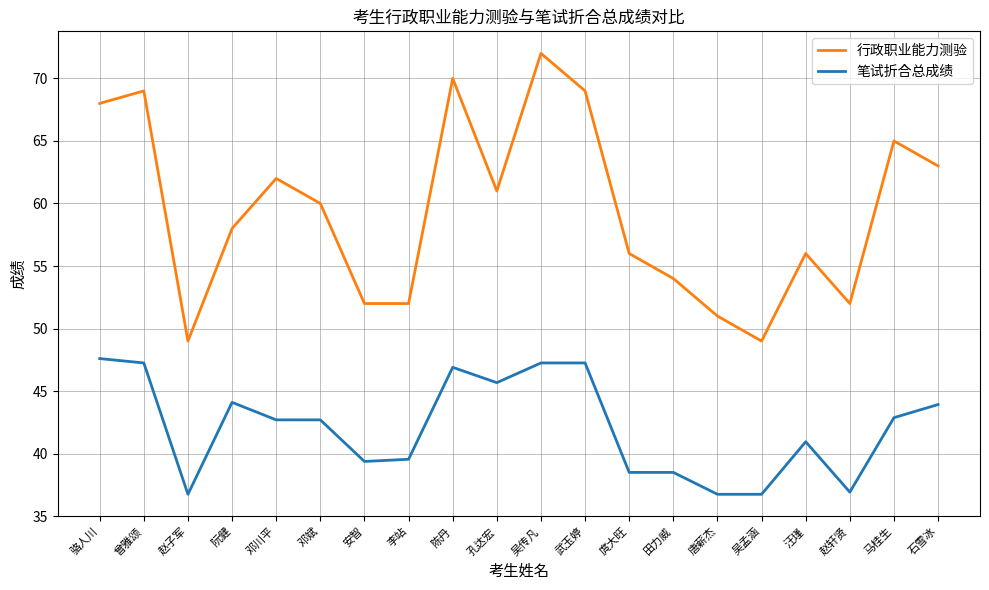

How many lines are shown in the chart?

2